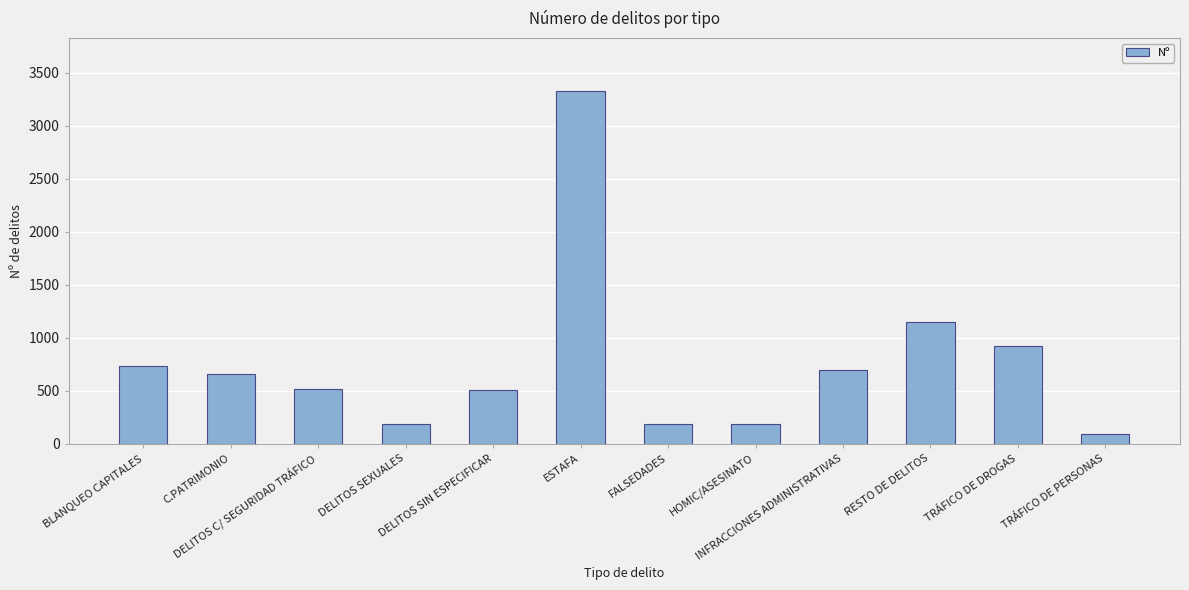

What is the difference between the maximum and minimum values?

3236